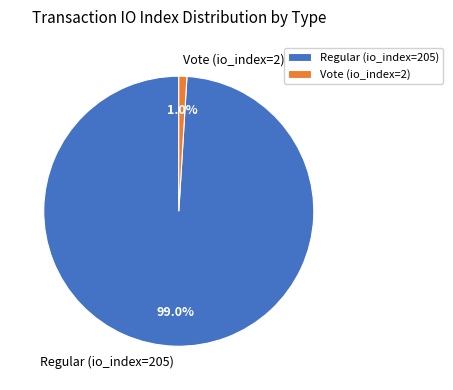

Count the number of slices in the pie.

2